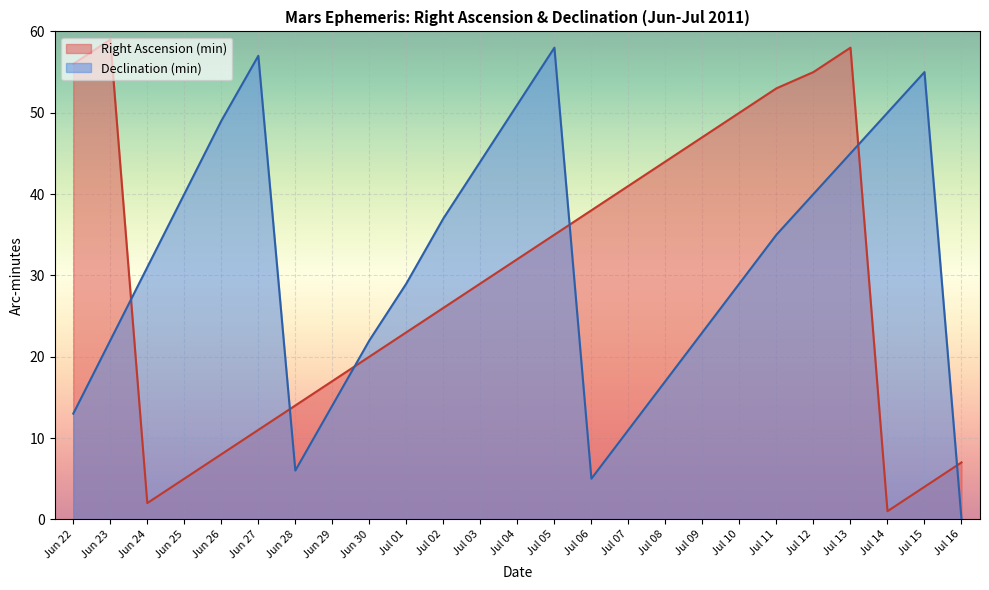

At how many categories does at least one series exceed 32?

19